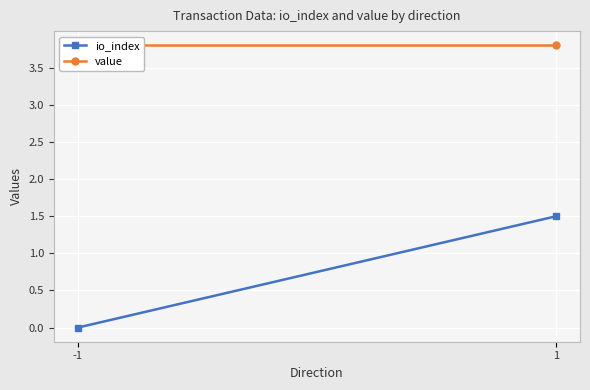

Between 1 and -1, which is larger?

1